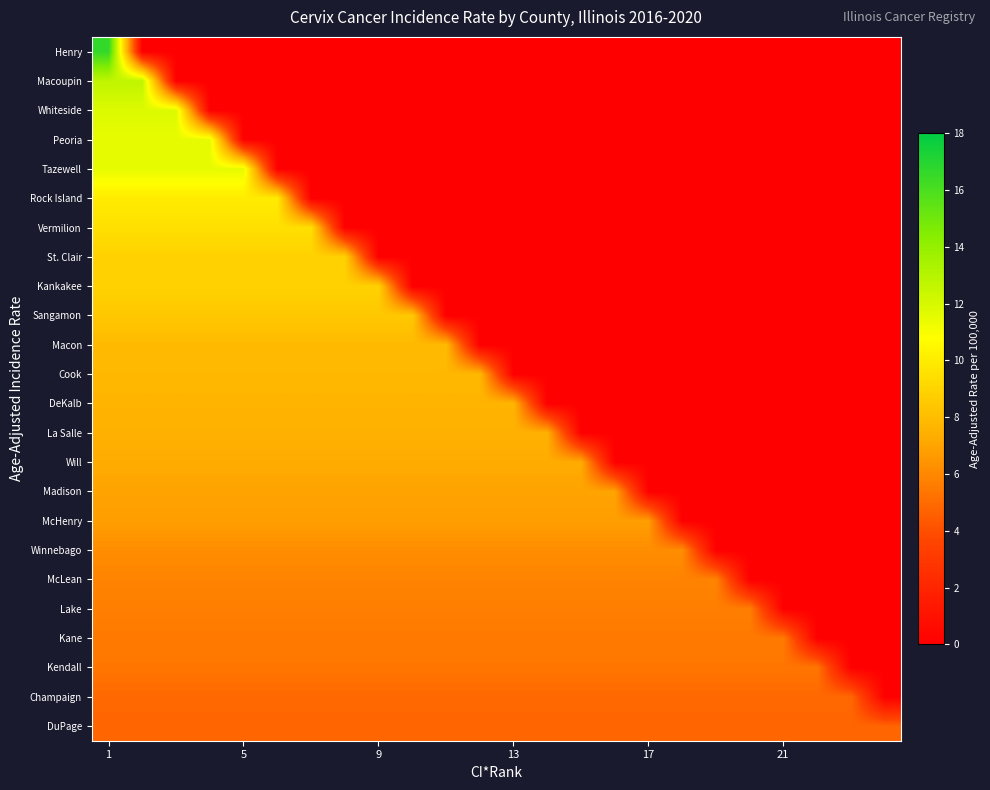

Reading right to left, list all the values displayed in this chart.

Henry: 0.0	0.0	0.0	0.0	0.0	0.0	0.0	0.0	0.0	0.0	0.0	0.0	0.0	0.0	0.0	0.0	0.0	0.0	0.0	0.0	0.0	0.0	0.0	16.6
Macoupin: 0.0	0.0	0.0	0.0	0.0	0.0	0.0	0.0	0.0	0.0	0.0	0.0	0.0	0.0	0.0	0.0	0.0	0.0	0.0	0.0	0.0	0.0	12.7	12.7
Whiteside: 0.0	0.0	0.0	0.0	0.0	0.0	0.0	0.0	0.0	0.0	0.0	0.0	0.0	0.0	0.0	0.0	0.0	0.0	0.0	0.0	0.0	11.8	11.8	11.8
Peoria: 0.0	0.0	0.0	0.0	0.0	0.0	0.0	0.0	0.0	0.0	0.0	0.0	0.0	0.0	0.0	0.0	0.0	0.0	0.0	0.0	11.5	11.5	11.5	11.5
Tazewell: 0.0	0.0	0.0	0.0	0.0	0.0	0.0	0.0	0.0	0.0	0.0	0.0	0.0	0.0	0.0	0.0	0.0	0.0	0.0	11.5	11.5	11.5	11.5	11.5
Rock Island: 0.0	0.0	0.0	0.0	0.0	0.0	0.0	0.0	0.0	0.0	0.0	0.0	0.0	0.0	0.0	0.0	0.0	0.0	10.0	10.0	10.0	10.0	10.0	10.0
Vermilion: 0.0	0.0	0.0	0.0	0.0	0.0	0.0	0.0	0.0	0.0	0.0	0.0	0.0	0.0	0.0	0.0	0.0	9.5	9.5	9.5	9.5	9.5	9.5	9.5
St. Clair: 0.0	0.0	0.0	0.0	0.0	0.0	0.0	0.0	0.0	0.0	0.0	0.0	0.0	0.0	0.0	0.0	8.9	8.9	8.9	8.9	8.9	8.9	8.9	8.9
Kankakee: 0.0	0.0	0.0	0.0	0.0	0.0	0.0	0.0	0.0	0.0	0.0	0.0	0.0	0.0	0.0	8.9	8.9	8.9	8.9	8.9	8.9	8.9	8.9	8.9
Sangamon: 0.0	0.0	0.0	0.0	0.0	0.0	0.0	0.0	0.0	0.0	0.0	0.0	0.0	0.0	8.5	8.5	8.5	8.5	8.5	8.5	8.5	8.5	8.5	8.5
Macon: 0.0	0.0	0.0	0.0	0.0	0.0	0.0	0.0	0.0	0.0	0.0	0.0	0.0	7.9	7.9	7.9	7.9	7.9	7.9	7.9	7.9	7.9	7.9	7.9
Cook: 0.0	0.0	0.0	0.0	0.0	0.0	0.0	0.0	0.0	0.0	0.0	0.0	7.8	7.8	7.8	7.8	7.8	7.8	7.8	7.8	7.8	7.8	7.8	7.8
DeKalb: 0.0	0.0	0.0	0.0	0.0	0.0	0.0	0.0	0.0	0.0	0.0	7.7	7.7	7.7	7.7	7.7	7.7	7.7	7.7	7.7	7.7	7.7	7.7	7.7
La Salle: 0.0	0.0	0.0	0.0	0.0	0.0	0.0	0.0	0.0	0.0	7.5	7.5	7.5	7.5	7.5	7.5	7.5	7.5	7.5	7.5	7.5	7.5	7.5	7.5
Will: 0.0	0.0	0.0	0.0	0.0	0.0	0.0	0.0	0.0	7.3	7.3	7.3	7.3	7.3	7.3	7.3	7.3	7.3	7.3	7.3	7.3	7.3	7.3	7.3
Madison: 0.0	0.0	0.0	0.0	0.0	0.0	0.0	0.0	7.0	7.0	7.0	7.0	7.0	7.0	7.0	7.0	7.0	7.0	7.0	7.0	7.0	7.0	7.0	7.0
McHenry: 0.0	0.0	0.0	0.0	0.0	0.0	0.0	6.8	6.8	6.8	6.8	6.8	6.8	6.8	6.8	6.8	6.8	6.8	6.8	6.8	6.8	6.8	6.8	6.8
Winnebago: 0.0	0.0	0.0	0.0	0.0	0.0	6.2	6.2	6.2	6.2	6.2	6.2	6.2	6.2	6.2	6.2	6.2	6.2	6.2	6.2	6.2	6.2	6.2	6.2
McLean: 0.0	0.0	0.0	0.0	0.0	5.9	5.9	5.9	5.9	5.9	5.9	5.9	5.9	5.9	5.9	5.9	5.9	5.9	5.9	5.9	5.9	5.9	5.9	5.9
Lake: 0.0	0.0	0.0	0.0	5.7	5.7	5.7	5.7	5.7	5.7	5.7	5.7	5.7	5.7	5.7	5.7	5.7	5.7	5.7	5.7	5.7	5.7	5.7	5.7
Kane: 0.0	0.0	0.0	5.5	5.5	5.5	5.5	5.5	5.5	5.5	5.5	5.5	5.5	5.5	5.5	5.5	5.5	5.5	5.5	5.5	5.5	5.5	5.5	5.5
Kendall: 0.0	0.0	5.4	5.4	5.4	5.4	5.4	5.4	5.4	5.4	5.4	5.4	5.4	5.4	5.4	5.4	5.4	5.4	5.4	5.4	5.4	5.4	5.4	5.4
Champaign: 0.0	4.9	4.9	4.9	4.9	4.9	4.9	4.9	4.9	4.9	4.9	4.9	4.9	4.9	4.9	4.9	4.9	4.9	4.9	4.9	4.9	4.9	4.9	4.9
DuPage: 4.8	4.8	4.8	4.8	4.8	4.8	4.8	4.8	4.8	4.8	4.8	4.8	4.8	4.8	4.8	4.8	4.8	4.8	4.8	4.8	4.8	4.8	4.8	4.8